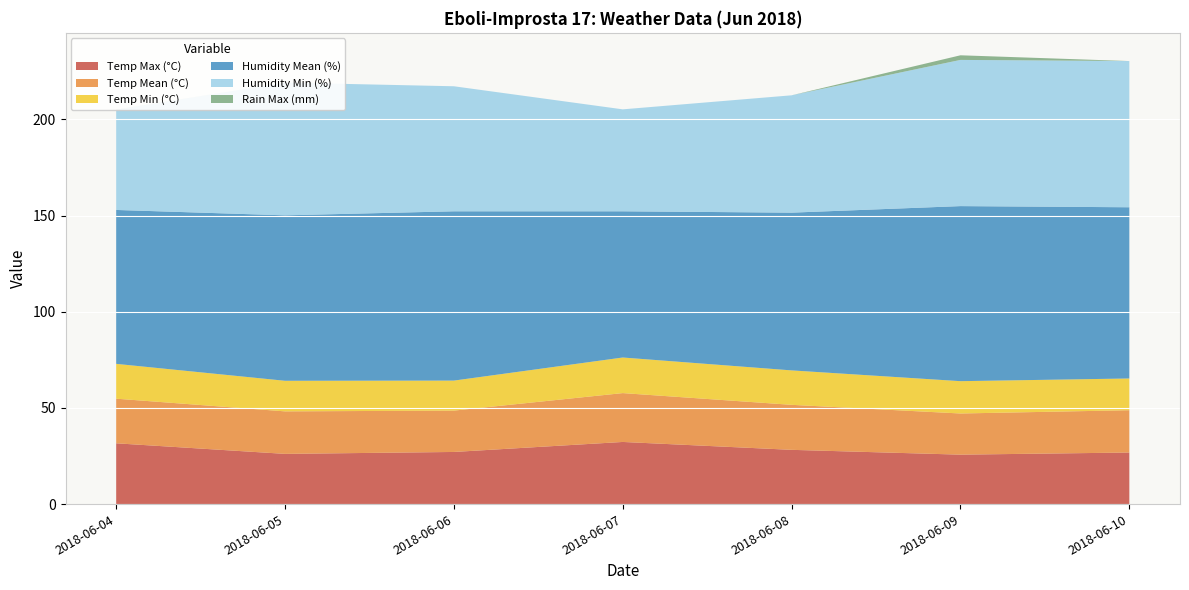

Reading right to left, transcribe all the data shown in this chart.

Temp Max (°C): 2018-06-10=26.8	2018-06-09=25.7	2018-06-08=28.2	2018-06-07=32.3	2018-06-06=27.1	2018-06-05=26.1	2018-06-04=31.6
Temp Mean (°C): 2018-06-10=22.0	2018-06-09=21.4	2018-06-08=23.4	2018-06-07=25.4	2018-06-06=21.5	2018-06-05=22.1	2018-06-04=23.2
Temp Min (°C): 2018-06-10=16.5	2018-06-09=16.8	2018-06-08=17.9	2018-06-07=18.5	2018-06-06=15.6	2018-06-05=15.9	2018-06-04=18.1
Humidity Mean (%): 2018-06-10=89.0	2018-06-09=91.0	2018-06-08=82.0	2018-06-07=76.0	2018-06-06=88.0	2018-06-05=86.0	2018-06-04=80.0
Humidity Min (%): 2018-06-10=76.0	2018-06-09=76.0	2018-06-08=61.0	2018-06-07=53.0	2018-06-06=65.0	2018-06-05=69.0	2018-06-04=52.0
Rain Max (mm): 2018-06-10=0.0	2018-06-09=2.4	2018-06-08=0.0	2018-06-07=0.0	2018-06-06=0.0	2018-06-05=0.0	2018-06-04=0.2